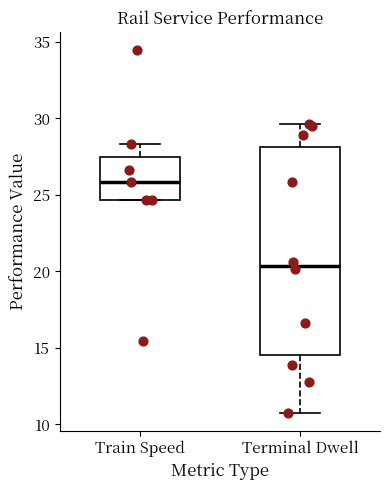

Reading left to right, transcribe this box plot: for each box, give where its median line is, the range the box spans, and where its two whiskers end, as read against the y-axis. The values are not printed on the chart, so give them approximately, as read against the axis.

Train Speed: median 26.0, box 24.5 to 27.5, whiskers 24.5 to 28.5
Terminal Dwell: median 20.5, box 14.5 to 28.0, whiskers 11.0 to 29.5